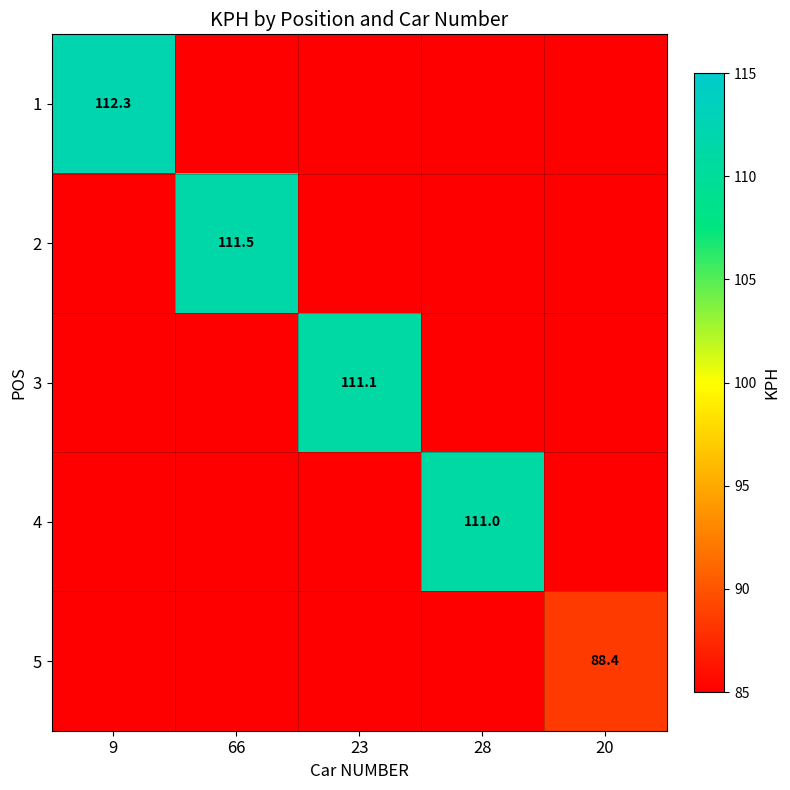

Which series has the widest spread of values?

1